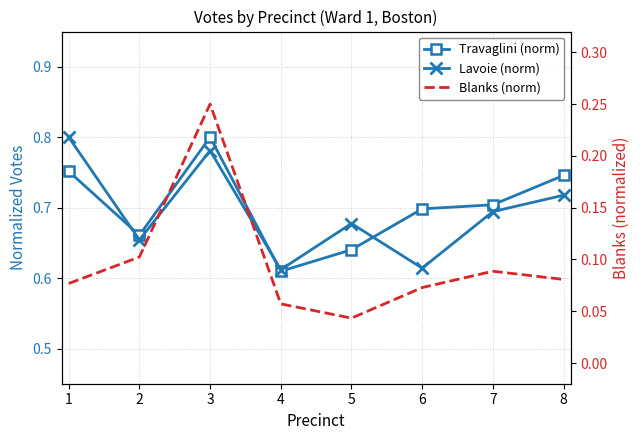

Rank the series by their maximum value, from lowest to highest.

Blanks (norm), Travaglini (norm), Lavoie (norm)